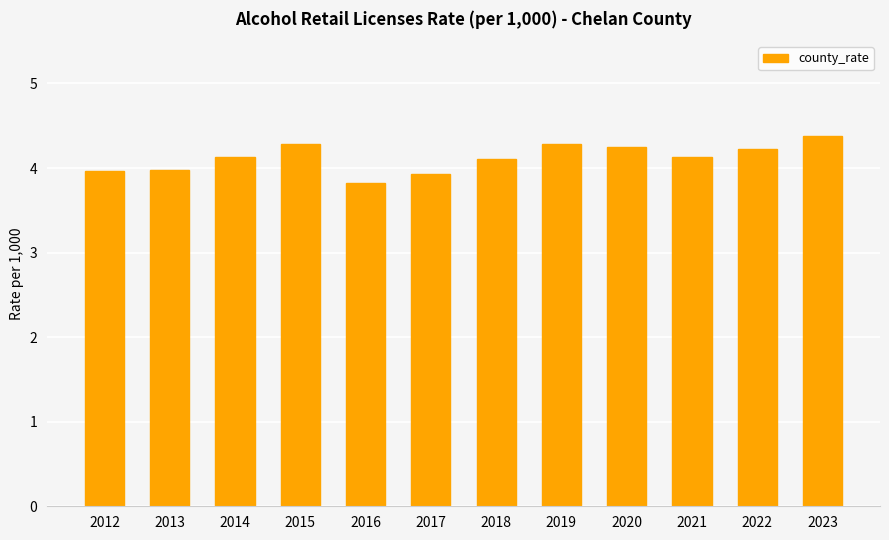

What value does the data have at 2022?

4.2